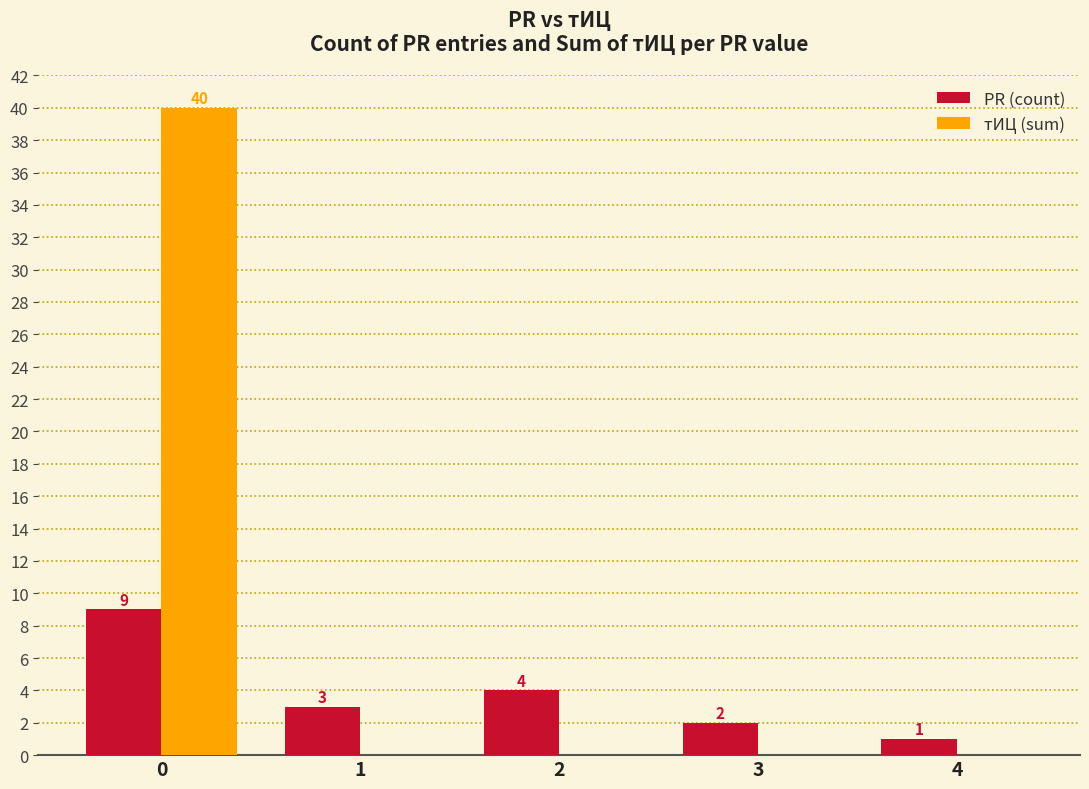

Is the value of тИЦ (sum) at 1 greater than the value of PR (count) at 1?

No